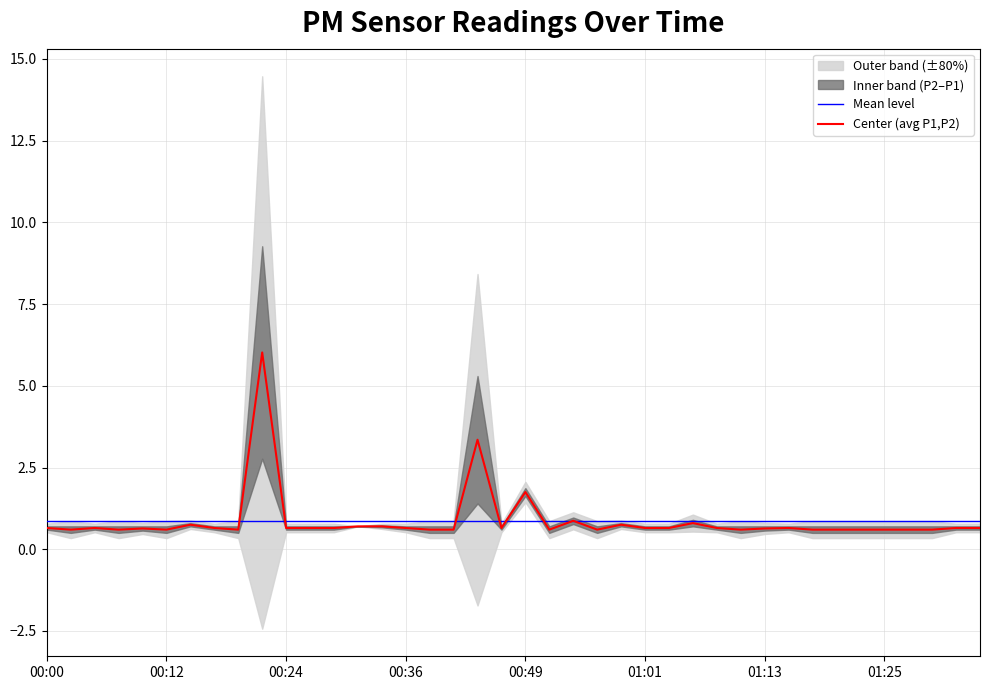

What is the label of the 33rd point from the right?

00:17